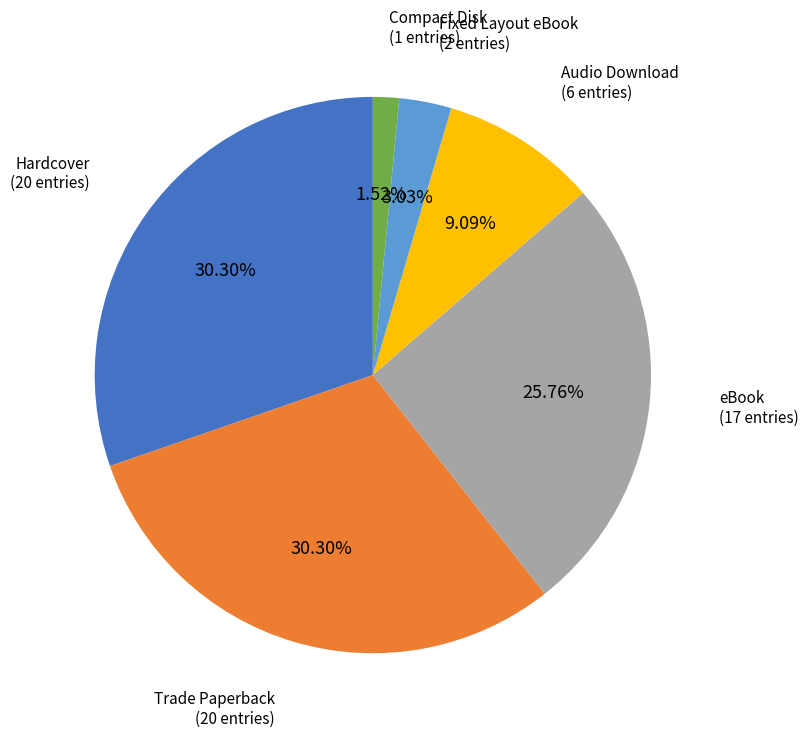

Does any single category account for the majority?

No